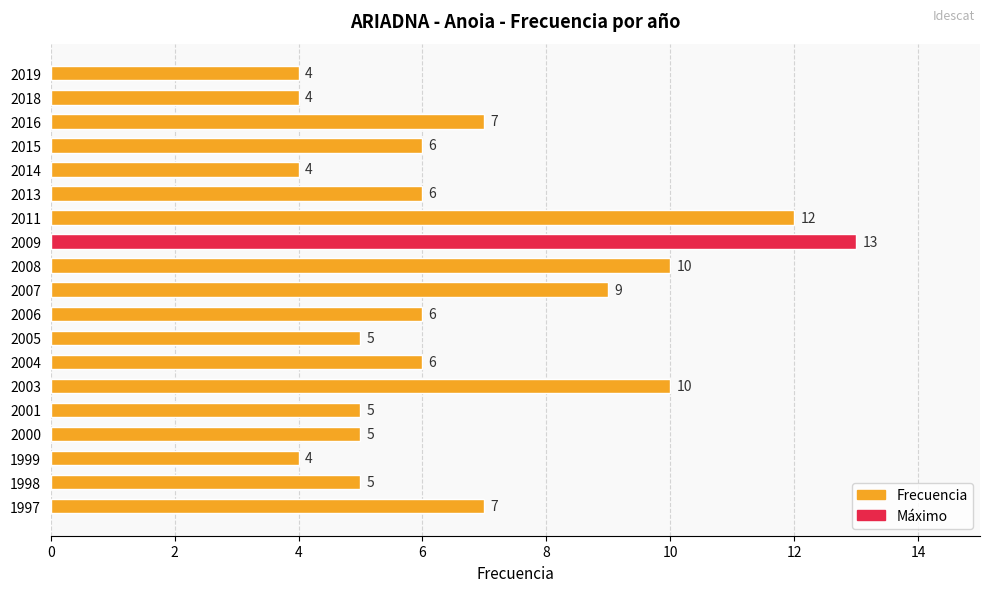

Is it true that the value at 1997 is 7?

True